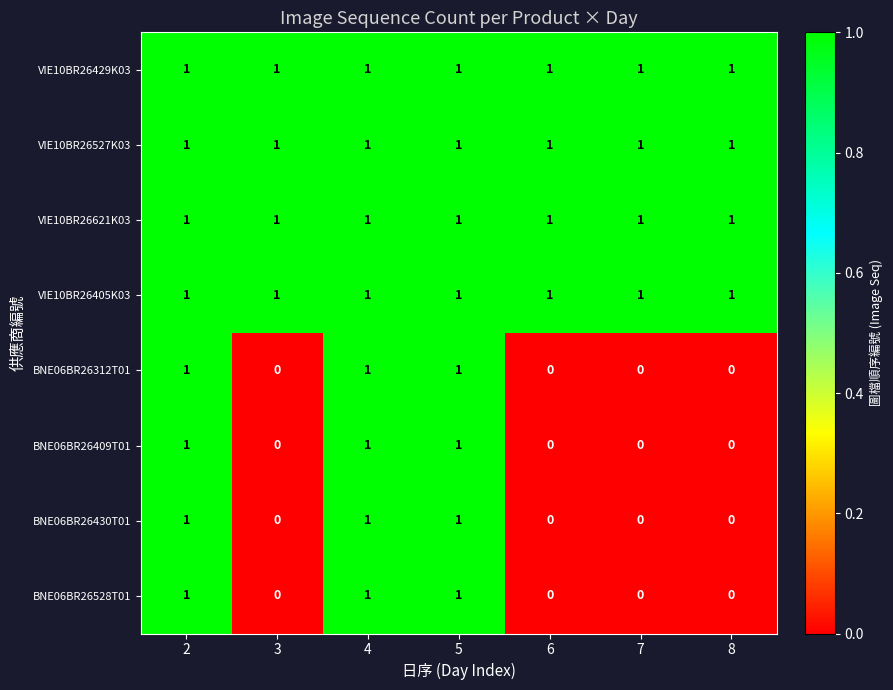

At how many categories does at least one series exceed 0?

7